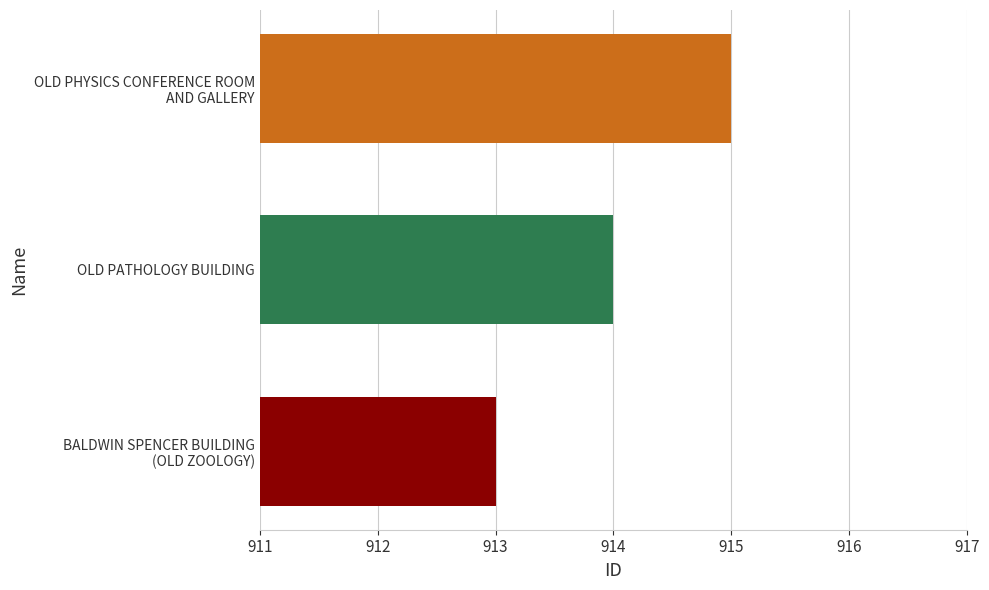

Rank the categories by value from highest to lowest.

OLD PHYSICS CONFERENCE ROOM
AND GALLERY, OLD PATHOLOGY BUILDING, BALDWIN SPENCER BUILDING
(OLD ZOOLOGY)